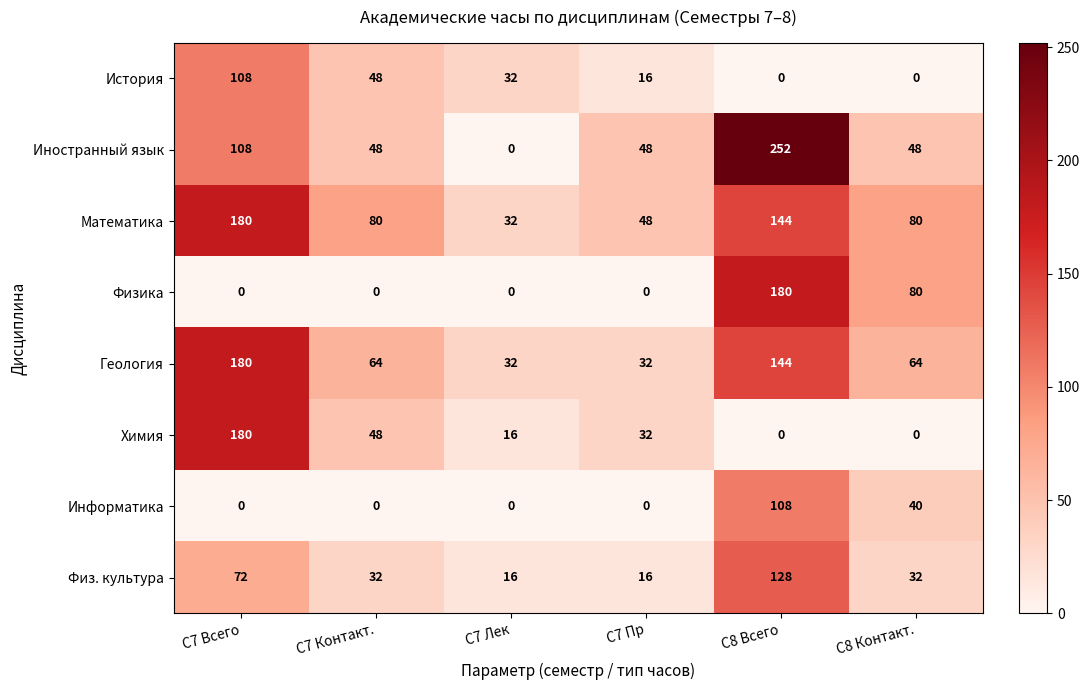

Is it true that История equals 32 at С7 Лек?

True